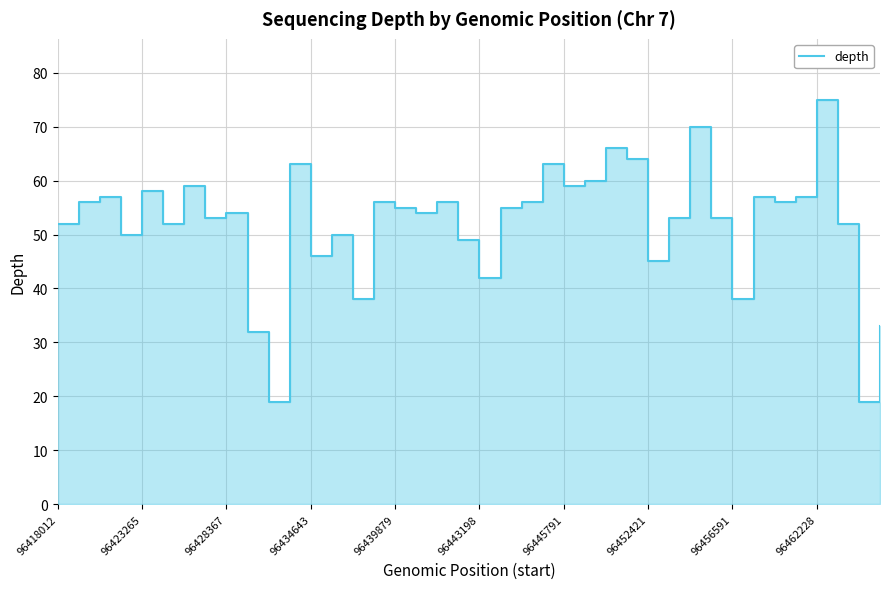

True or false: the data shows 56 at 34.

True